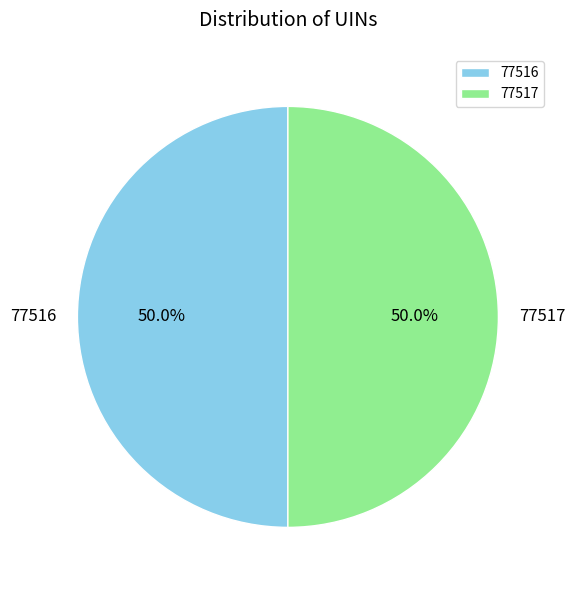

What is the ratio of the value at 77516 to the value at 77517?

1.0